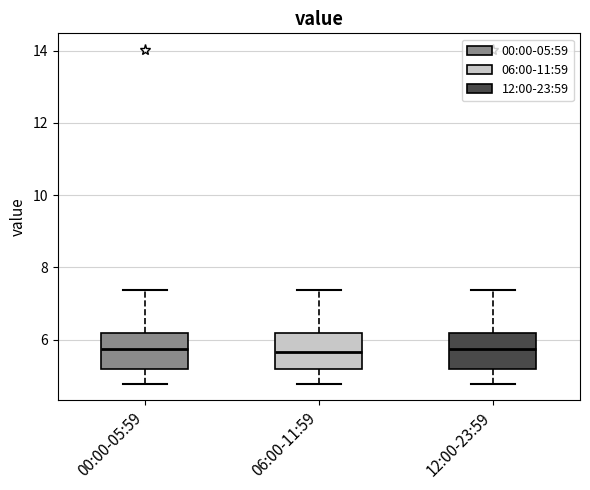

Reading left to right, read every box against the y-axis: the position of its median line, the range the box covers, and the ends of its whiskers. The values are not printed on the chart, so give them approximately, as read against the axis.

00:00-05:59: median 5.8, box 5.2 to 6.2, whiskers 4.8 to 7.4
06:00-11:59: median 5.6, box 5.2 to 6.2, whiskers 4.8 to 7.4
12:00-23:59: median 5.8, box 5.2 to 6.2, whiskers 4.8 to 7.4